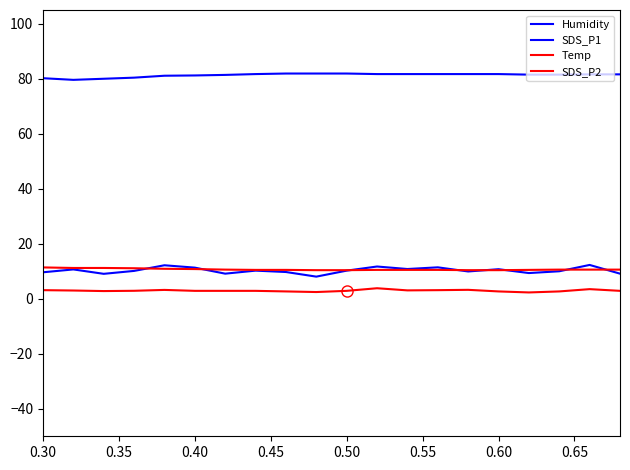

Which series has the largest total across all categories?

Humidity